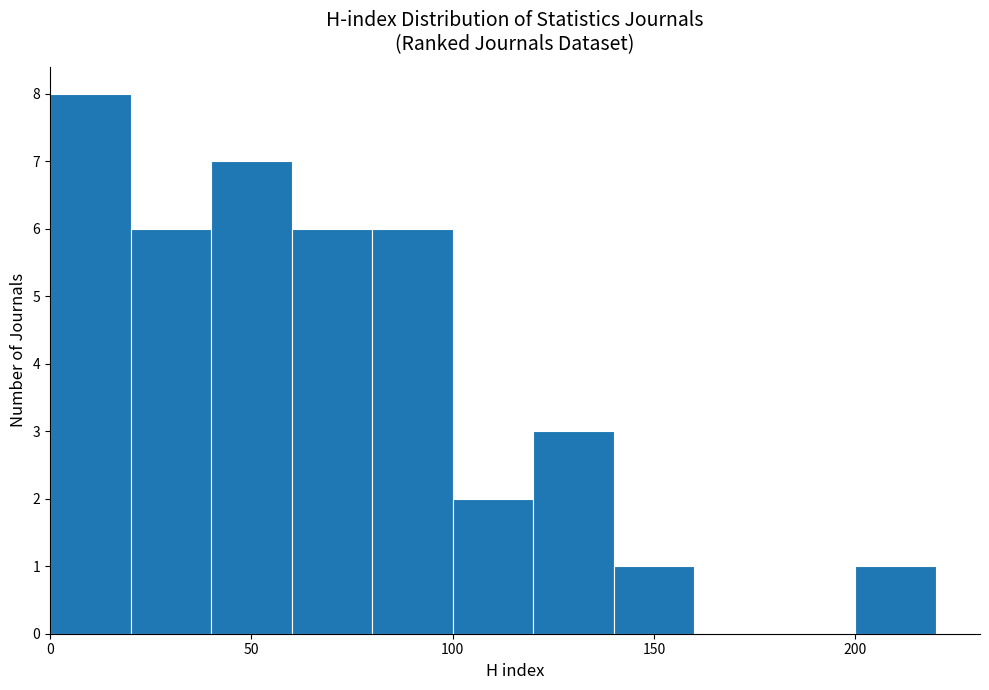

How tall is the bar that spans 60 to 80 on the x-axis? The values are not printed on the chart, so give them approximately, as read against the axis.

6